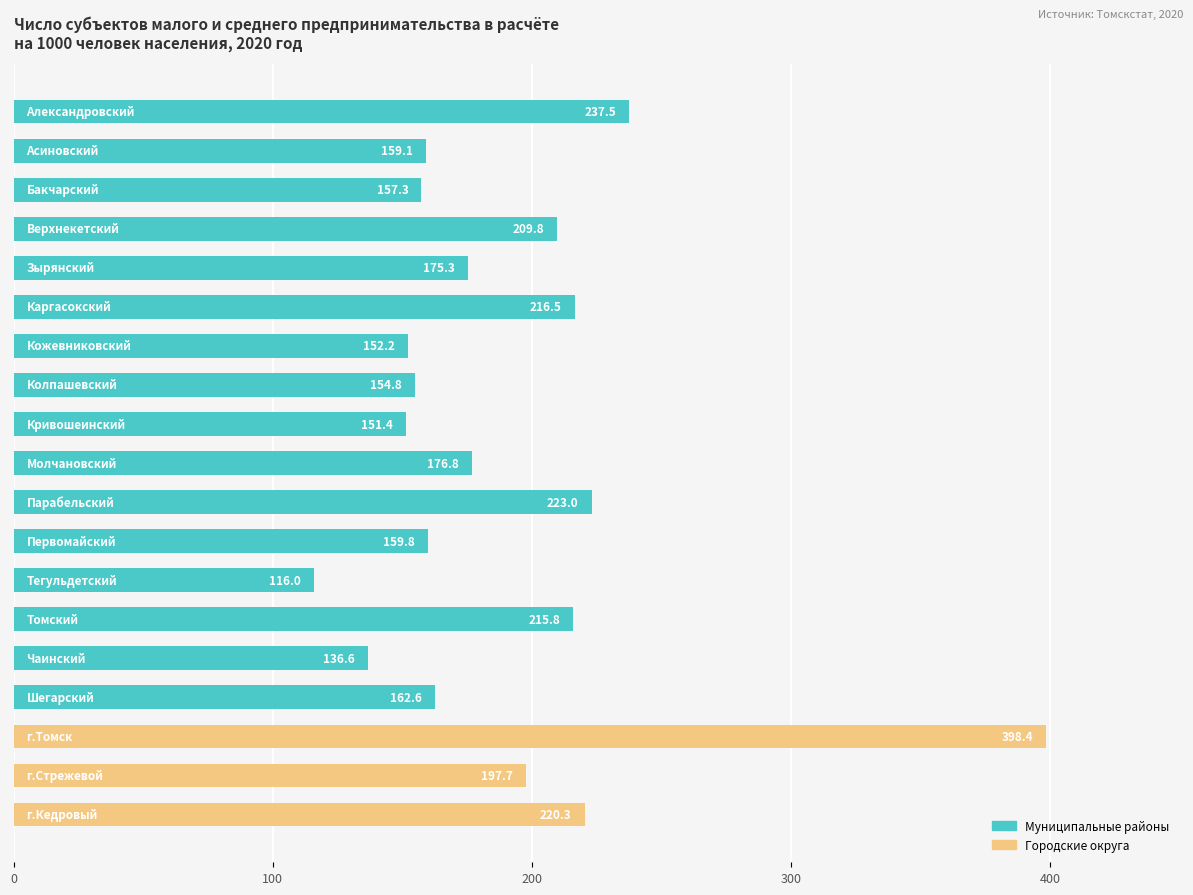

What is the value of the 3rd bar from the top?

157.3